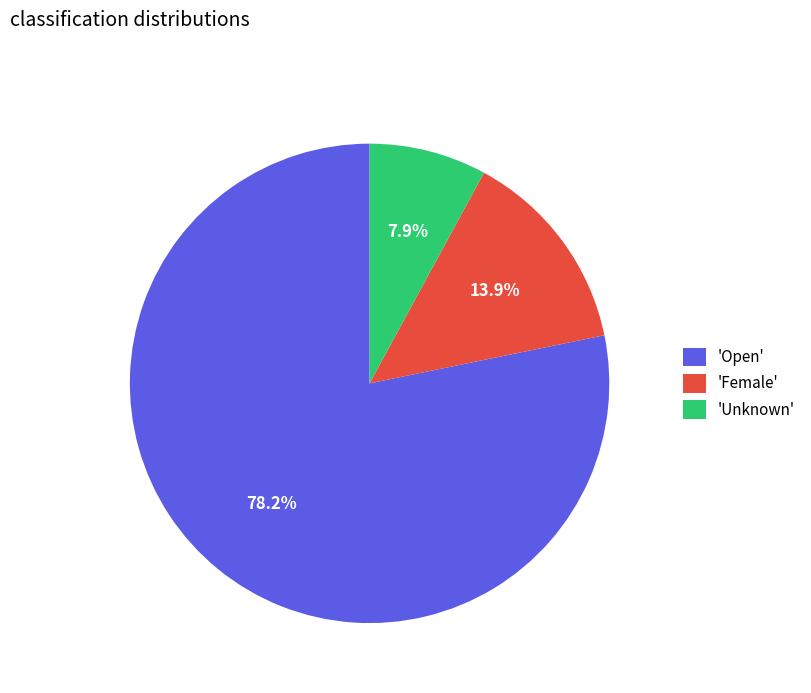

What percentage do 'Open' and 'Female' together represent?

92.1%